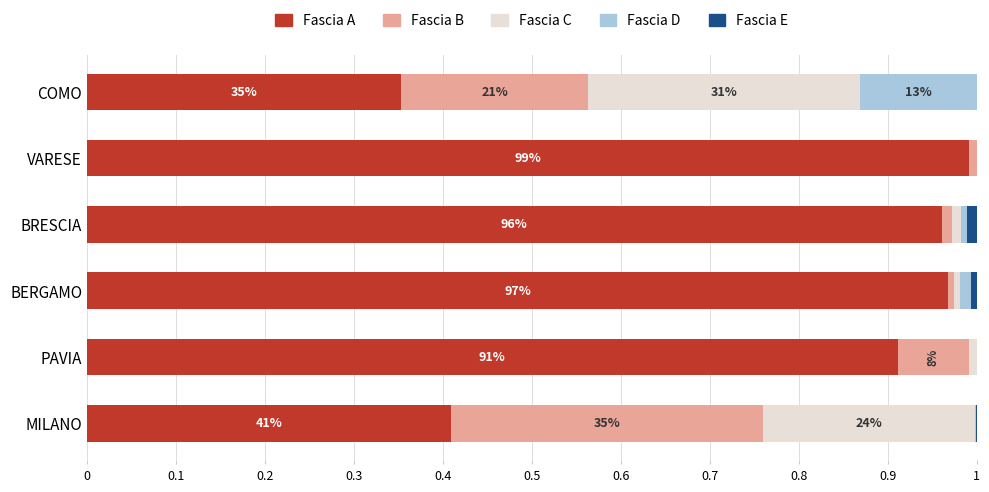

Is it true that Fascia A equals 1.0 at VARESE?

True